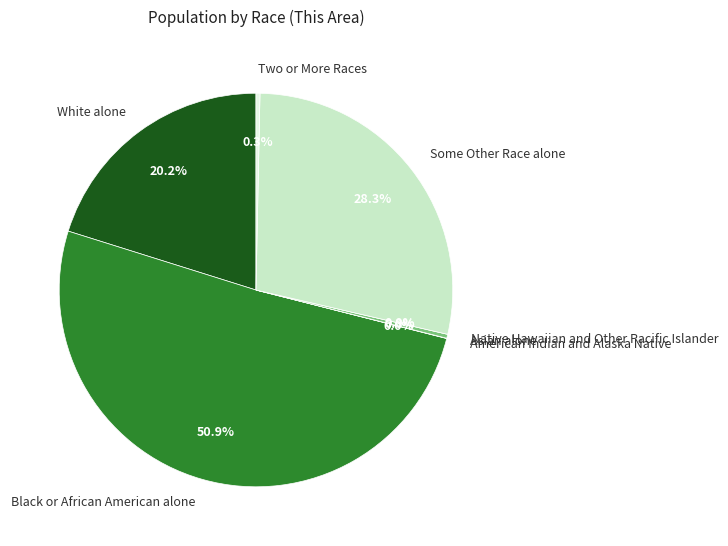

The Some Other Race alone slice represents 28% of the pie. True or false?

True